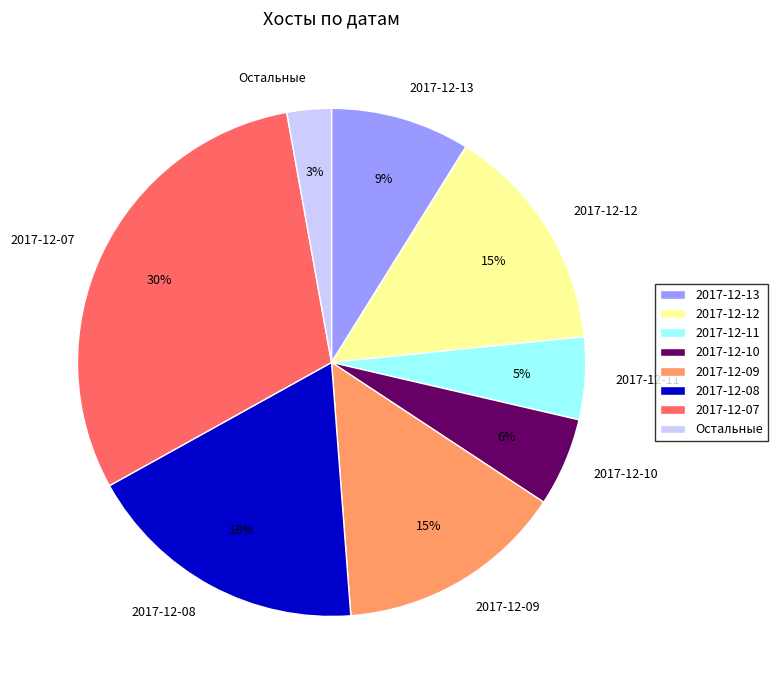

To the nearest percent, what percentage of the pie is 2017-12-09?

15%